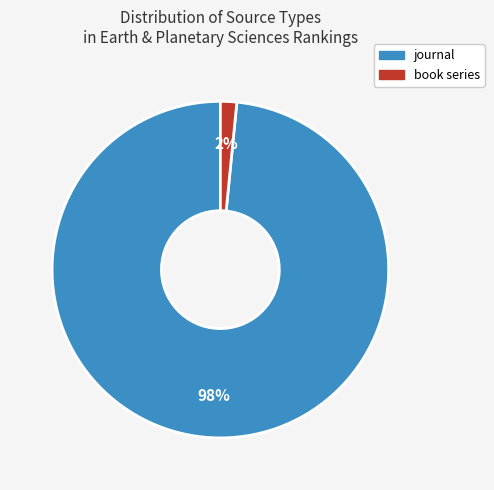

What percentage is the journal slice, to the nearest percent?

98%